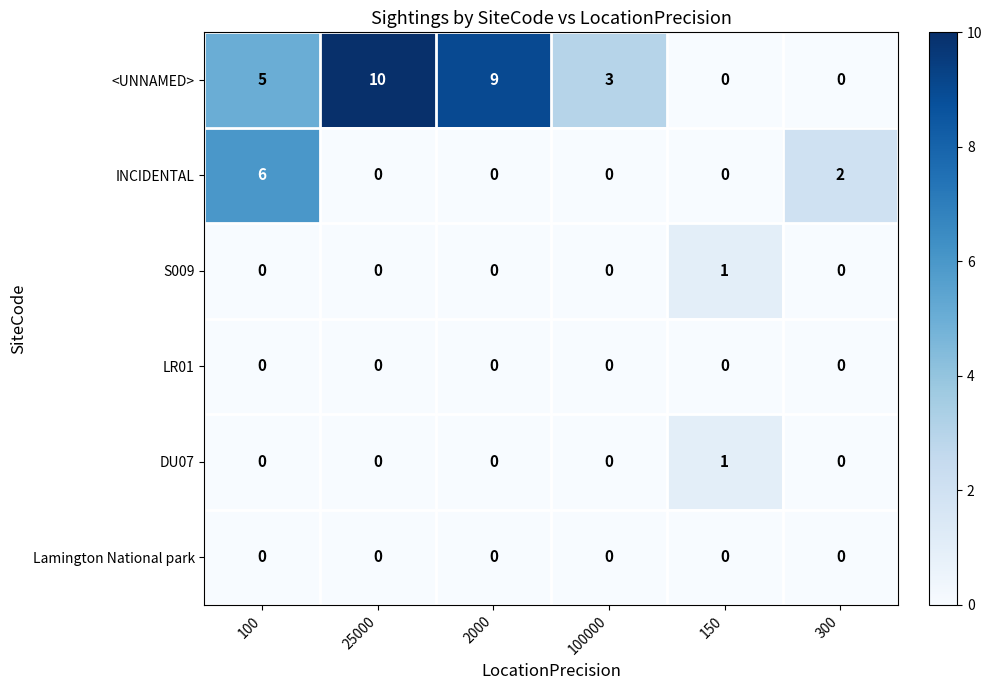

At which category is the sum across all series the highest?

100